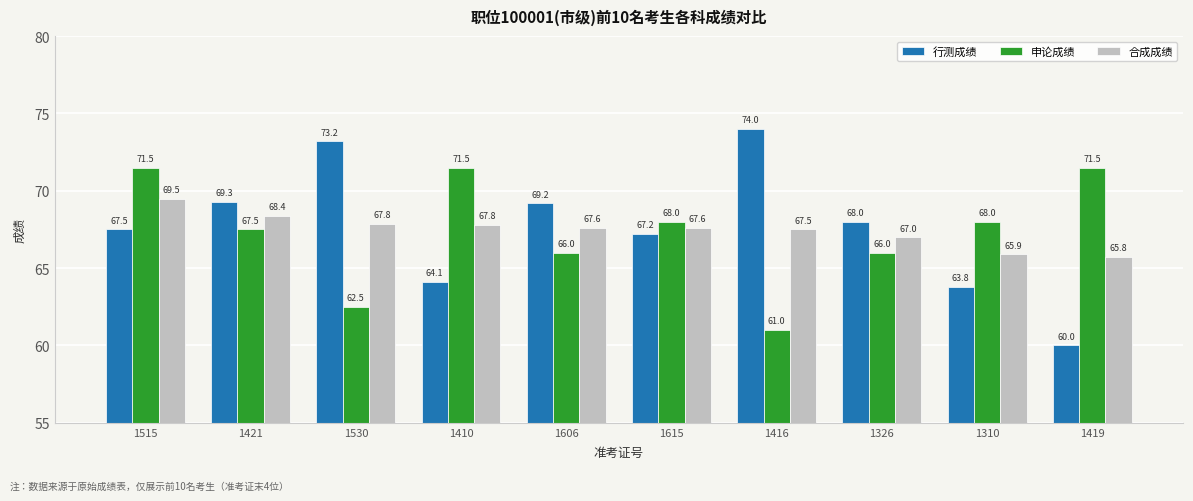

What value does the 申论成绩 series have at 1310?

68.0